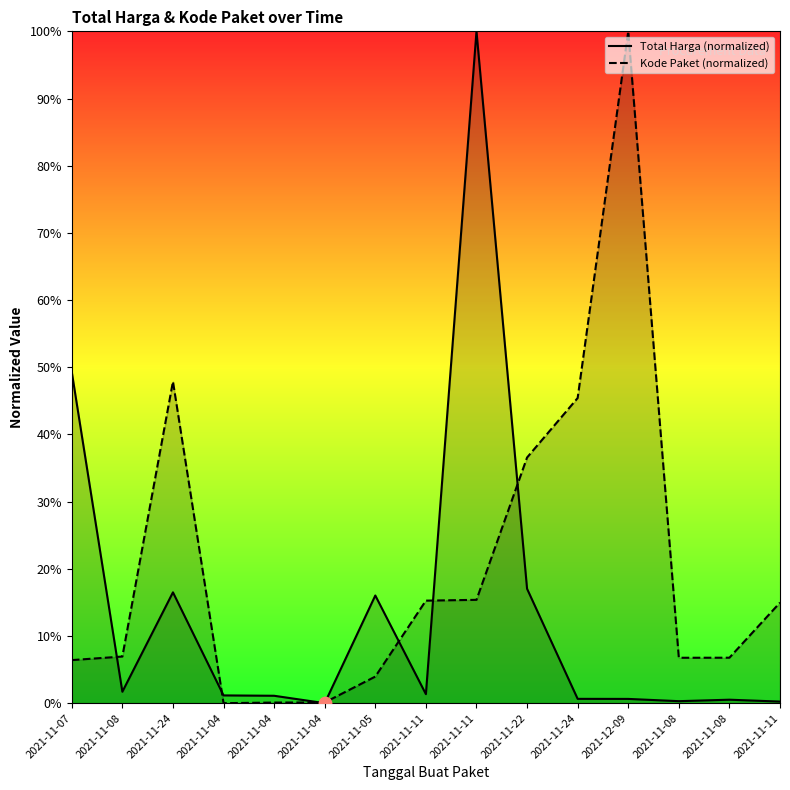

Which series contains the lowest Y value?

Total Harga (normalized)